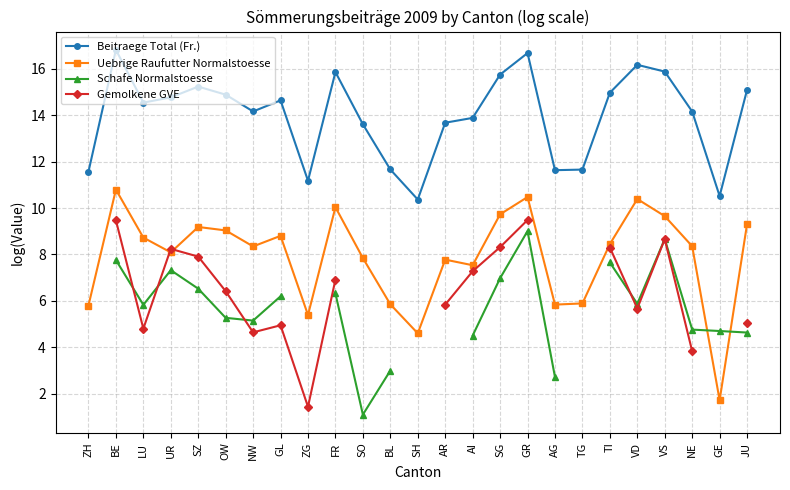

Where is the first local minimum for Schafe Normalstoesse?

LU